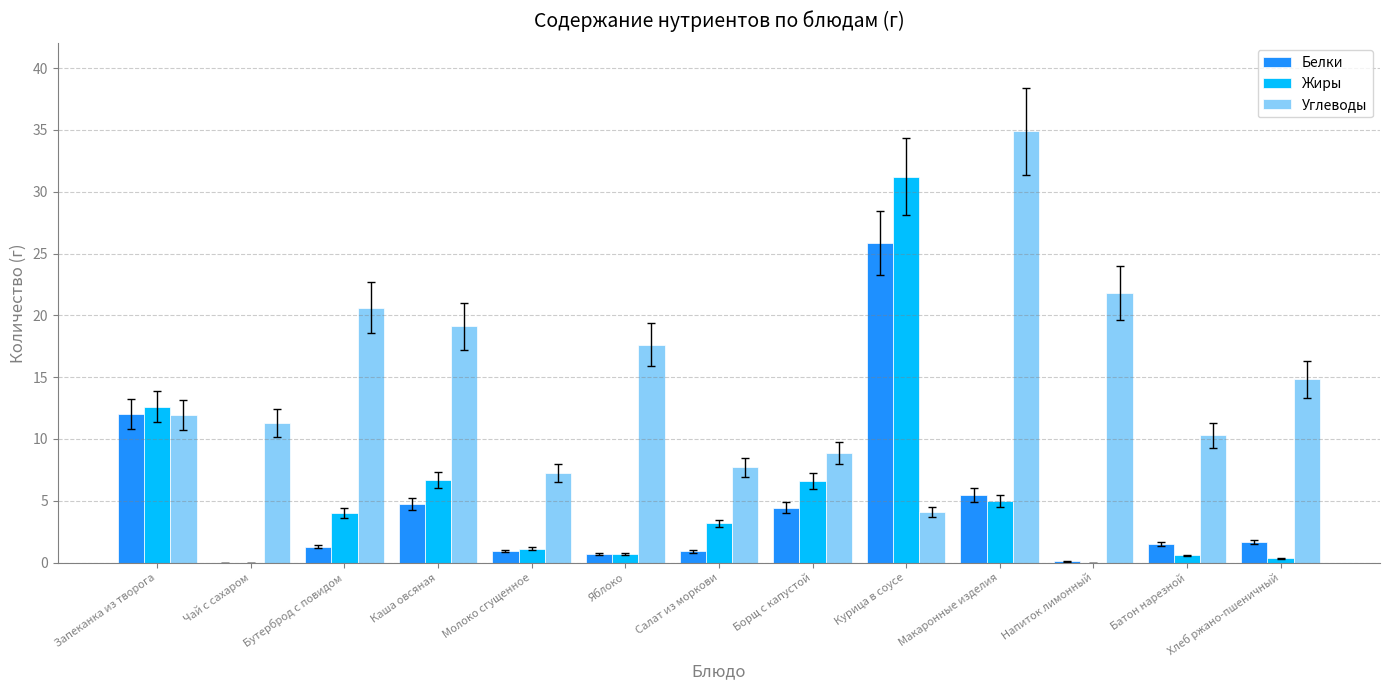

Is it true that Углеводы equals 19.1 at Каша овсяная?

True